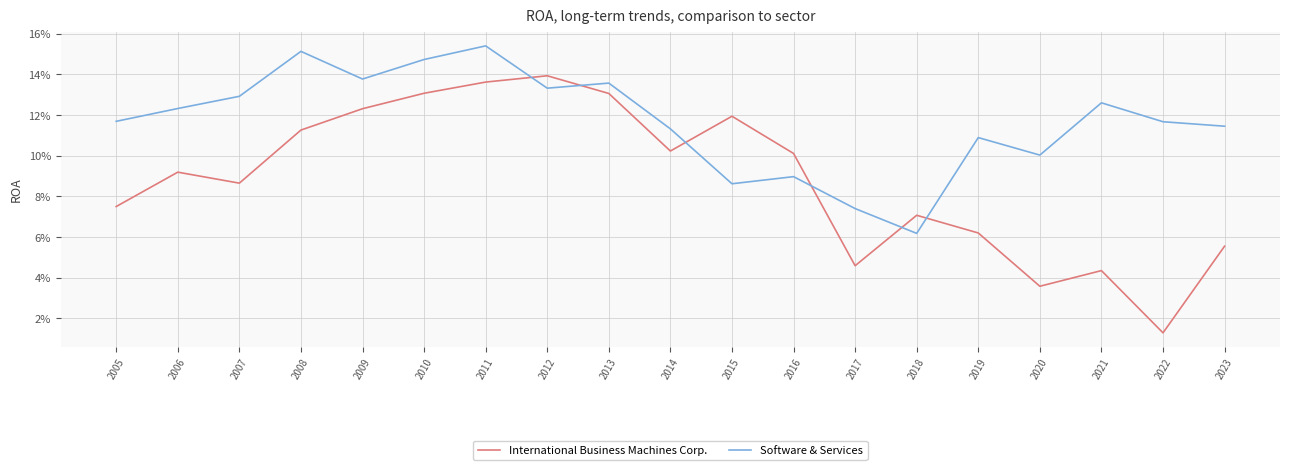

What are all the series names shown in the legend?

International Business Machines Corp., Software & Services